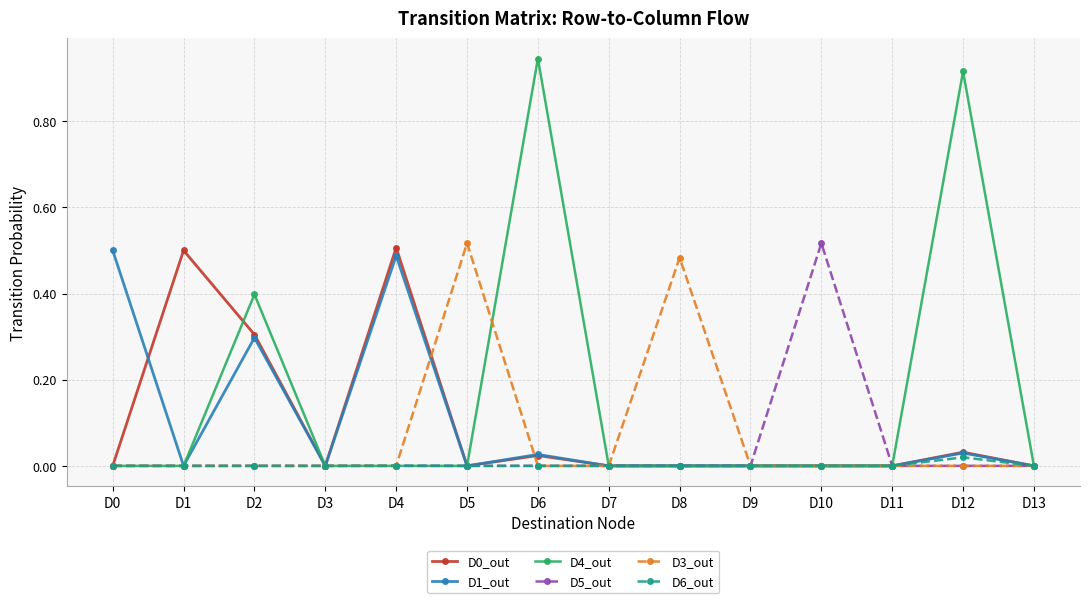

What is the average value of the D0_out series?

0.1